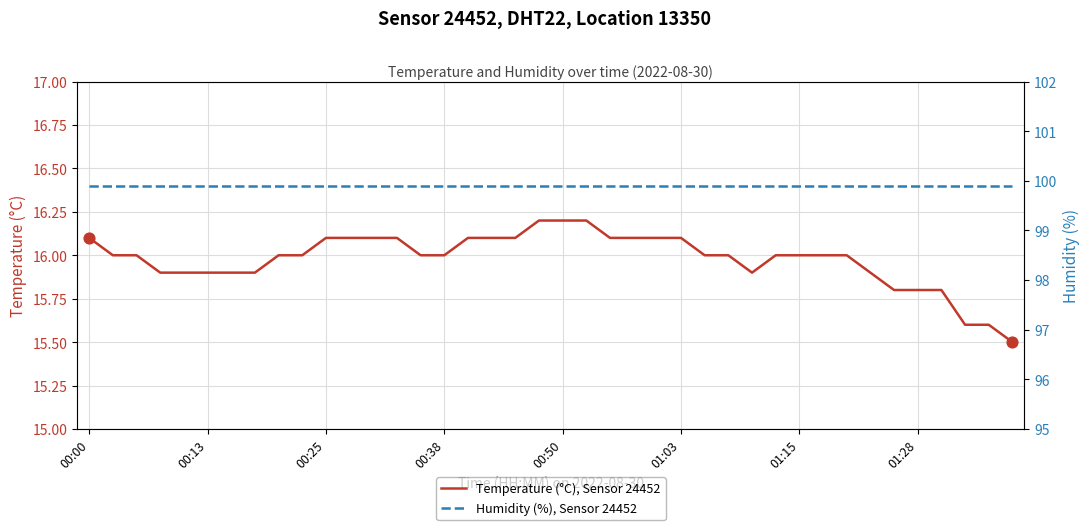

Which series reaches the maximum Y coordinate?

Humidity (%), Sensor 24452